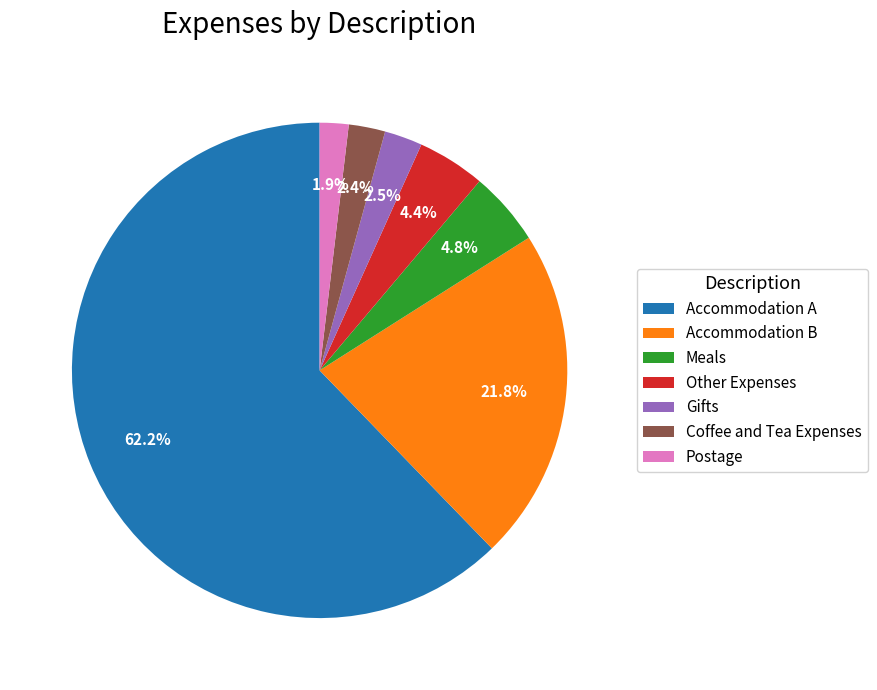

Do Accommodation B and Coffee and Tea Expenses together represent more than half of the pie?

No